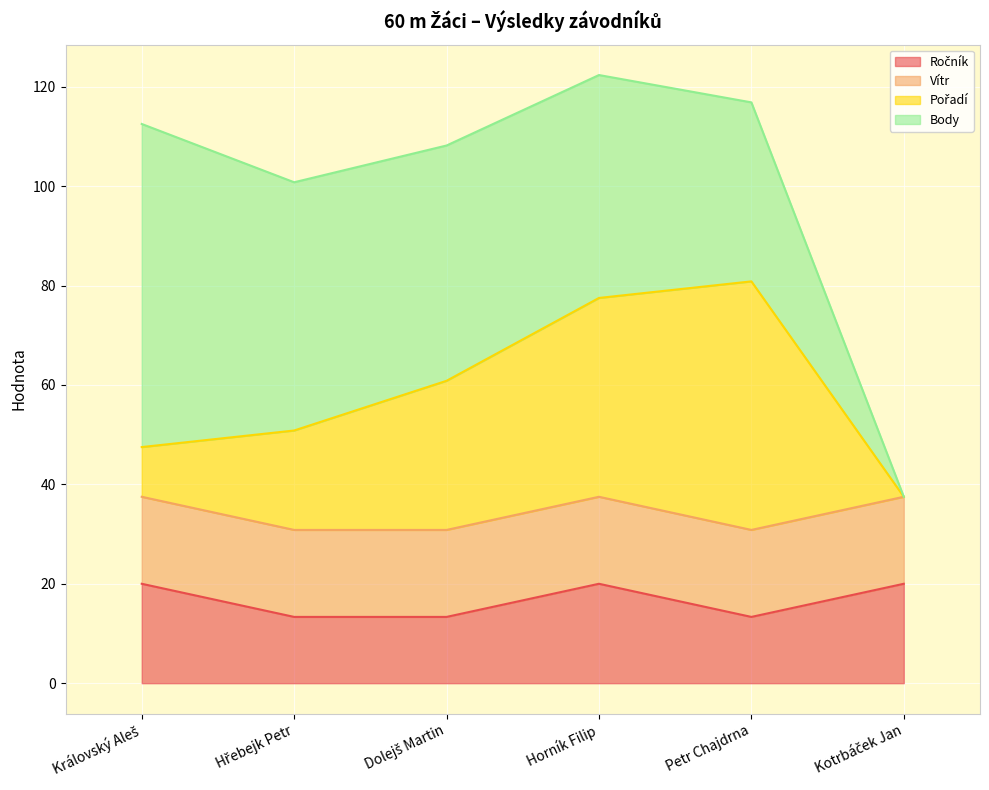

Which category has the lowest value in the Pořadí series?

Kotrbáček Jan